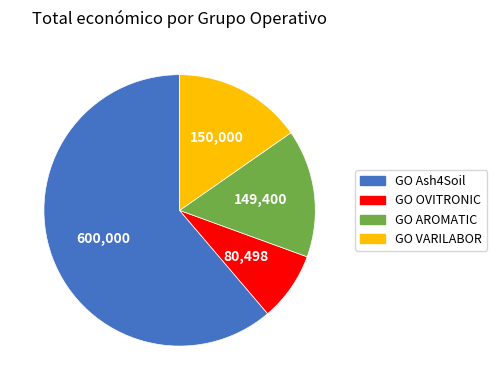

What is the ratio of the value at GO OVITRONIC to the value at GO AROMATIC?

0.5